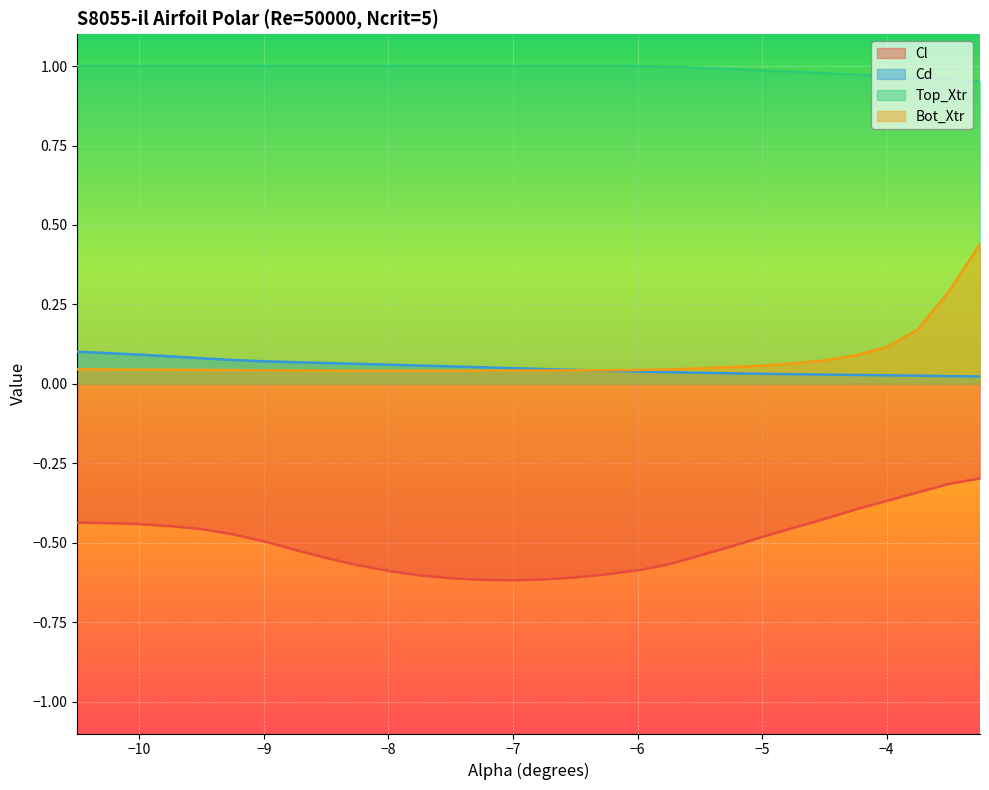

How many lines are shown in the chart?

4